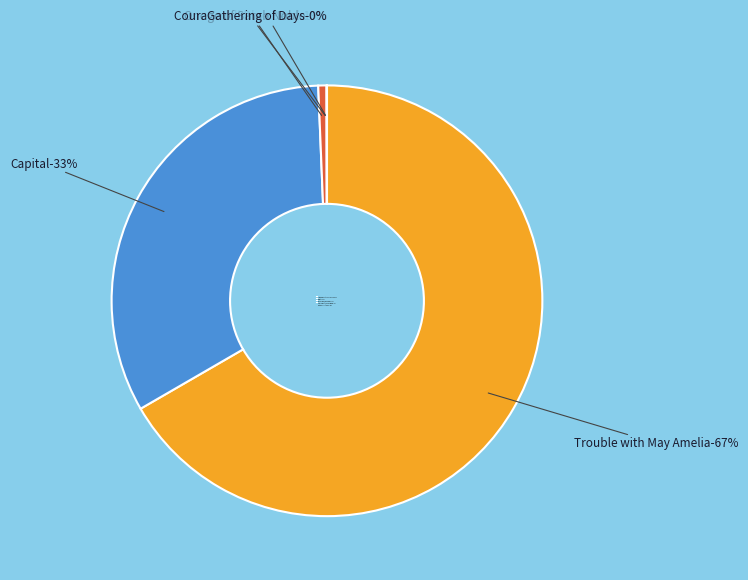

The One Small Blue Bead slice represents 10% of the pie. True or false?

False